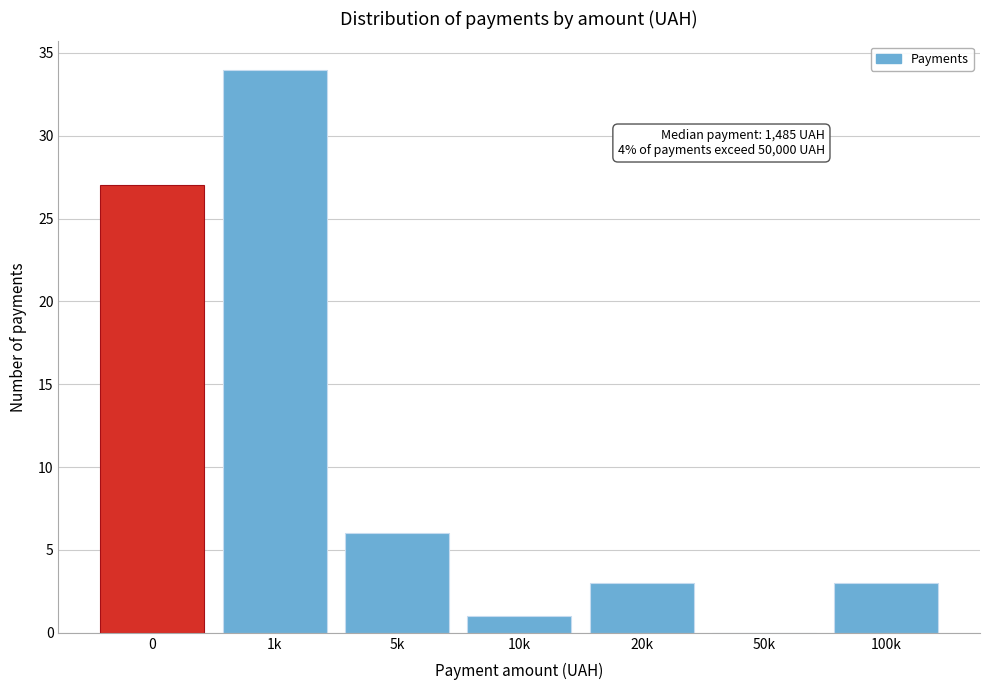

Reading right to left, what are all the values shown in this chart?

100k=3	50k=0	20k=3	10k=1	5k=6	1k=34	0=27